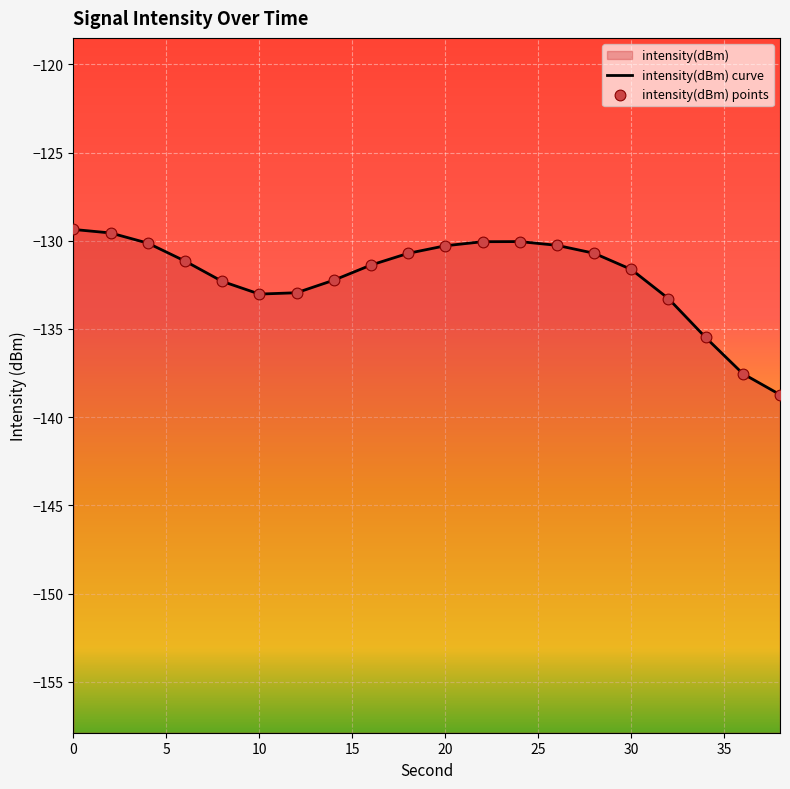

Which series has the largest Y range (max minus min)?

intensity(dBm) curve